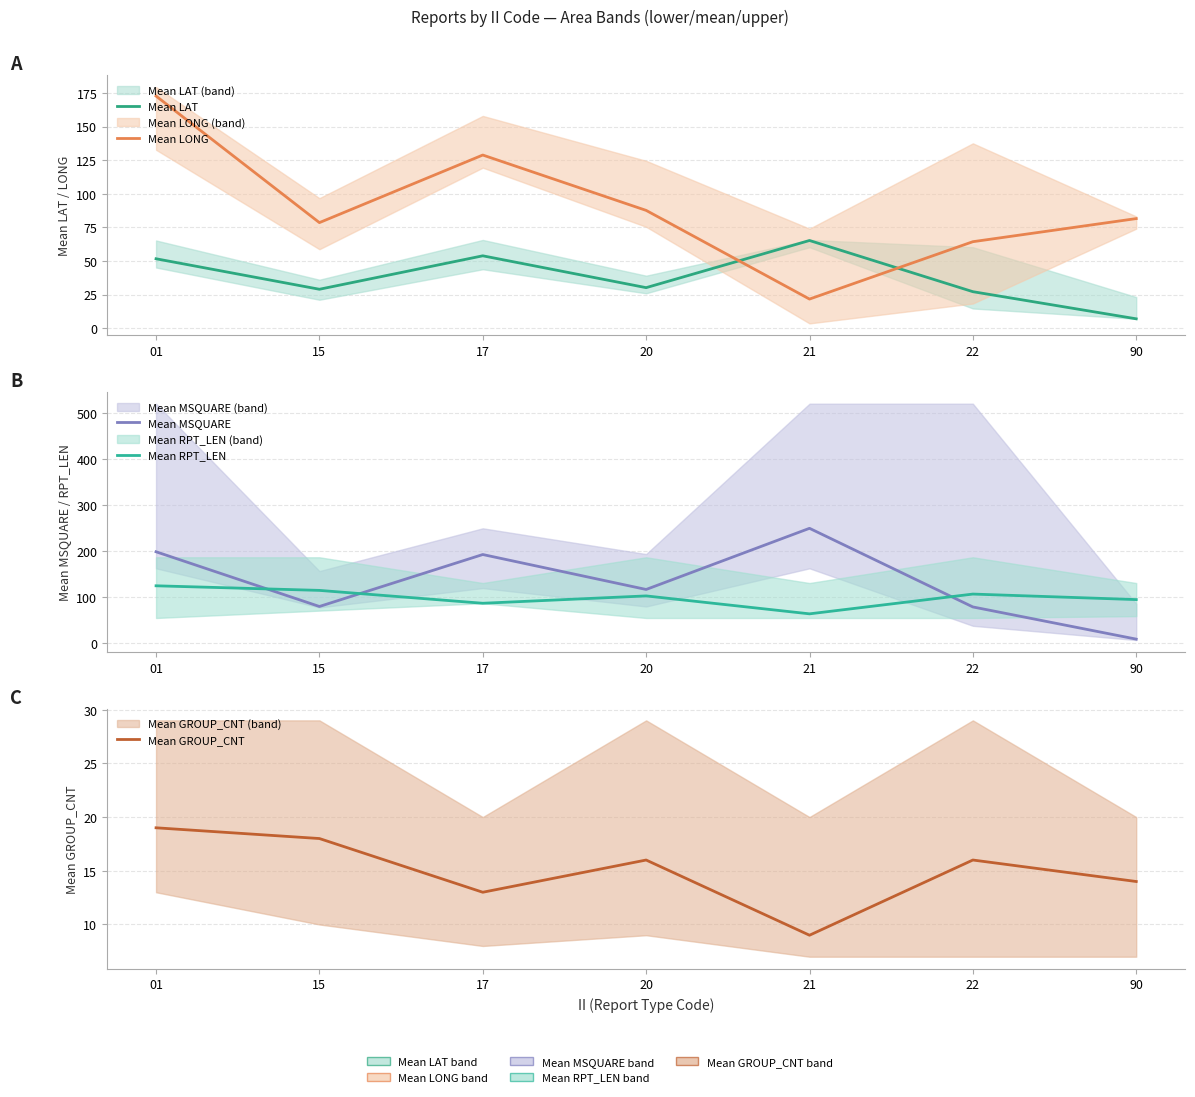

What are all the series names shown in the legend?

Mean LAT, Mean LONG, Mean MSQUARE, Mean RPT_LEN, Mean GROUP_CNT